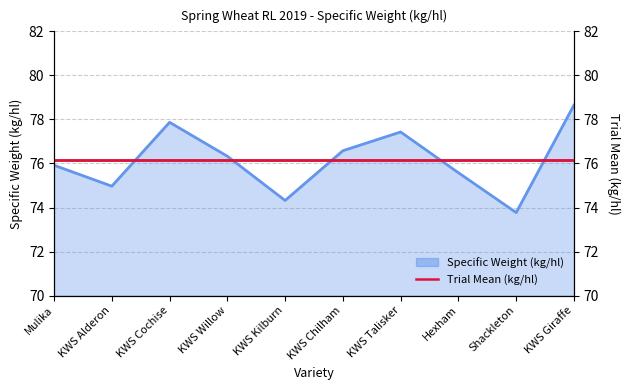

The value at Mulika is 75.9. True or false?

True